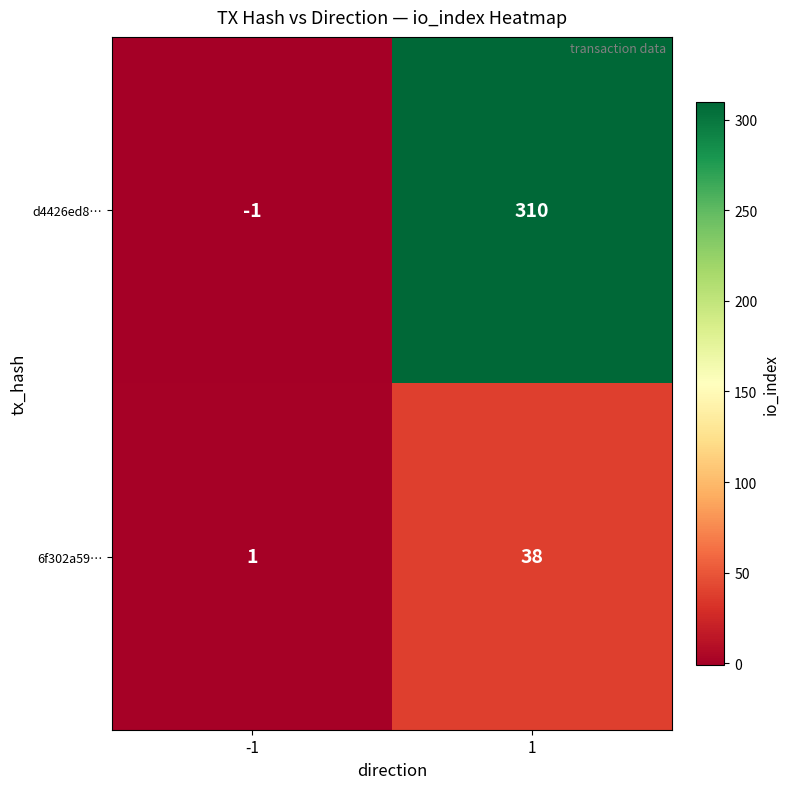

What is the highest value of the 6f302a59… series?

38